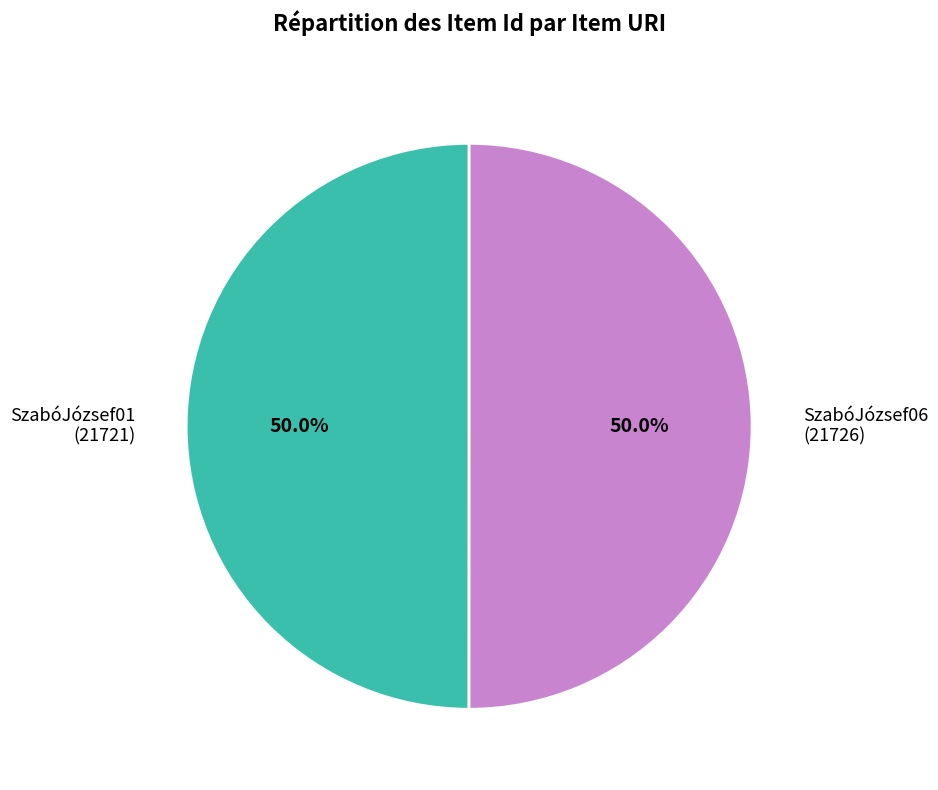

Is the sum of SzabóJózsef06 (21726) and SzabóJózsef01 (21721) greater than half?

Yes